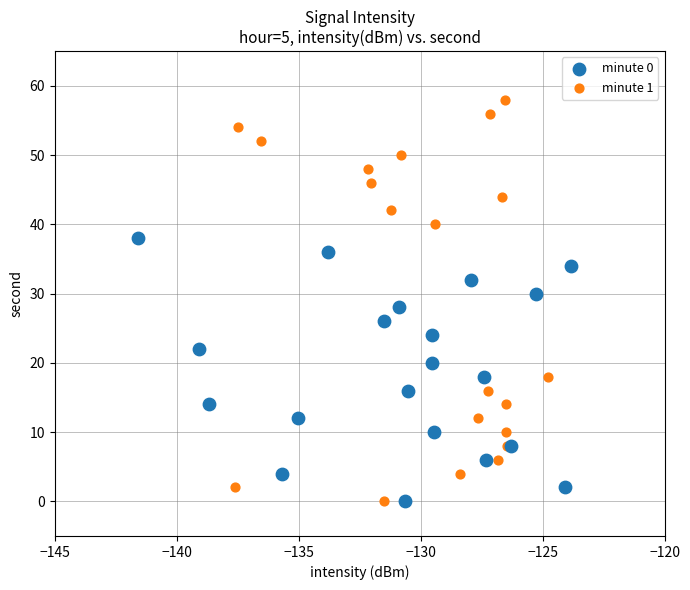

Which series reaches the maximum Y coordinate?

minute 1